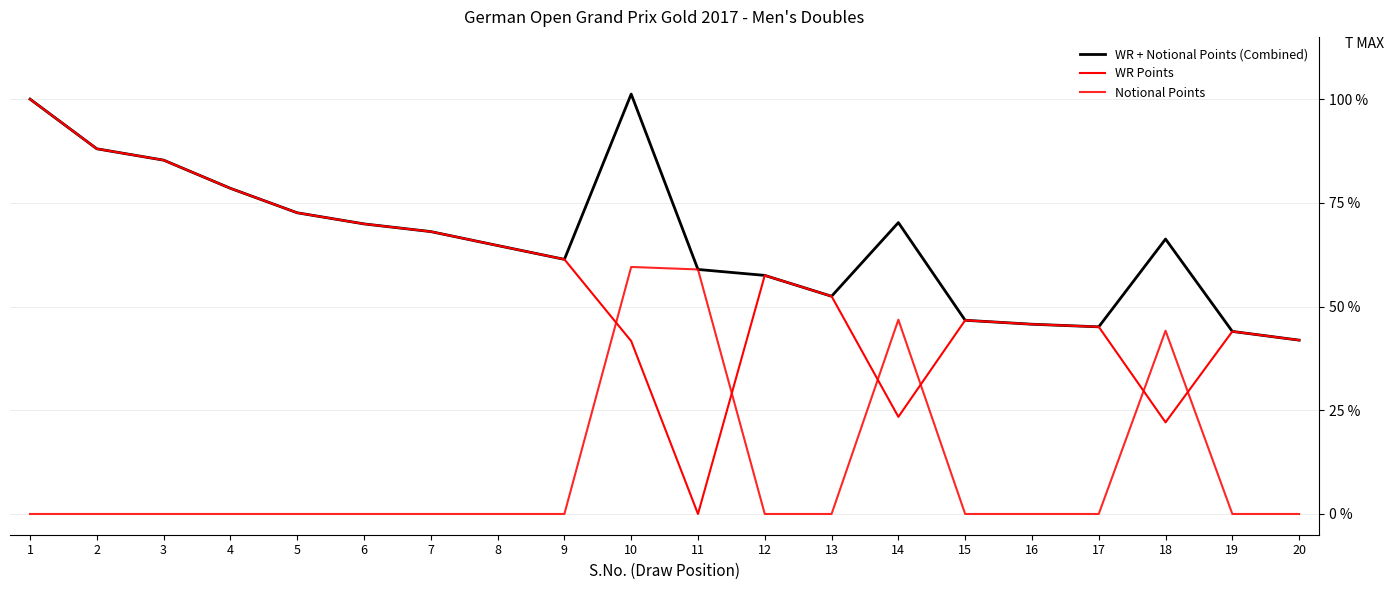

How many lines are shown in the chart?

3